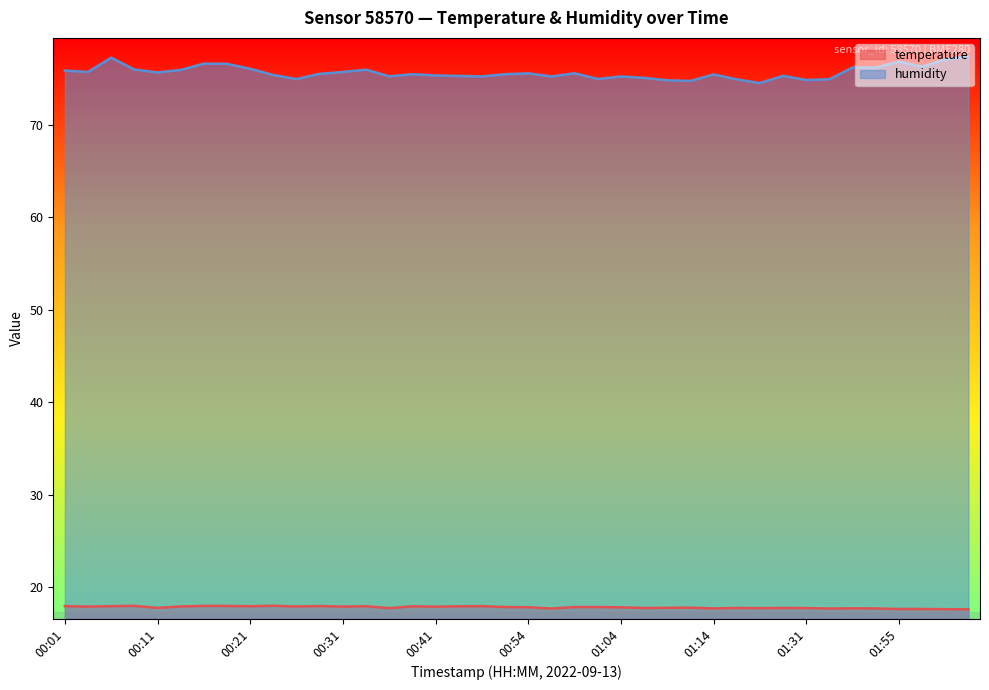

True or false: temperature and humidity intersect in this chart.

False